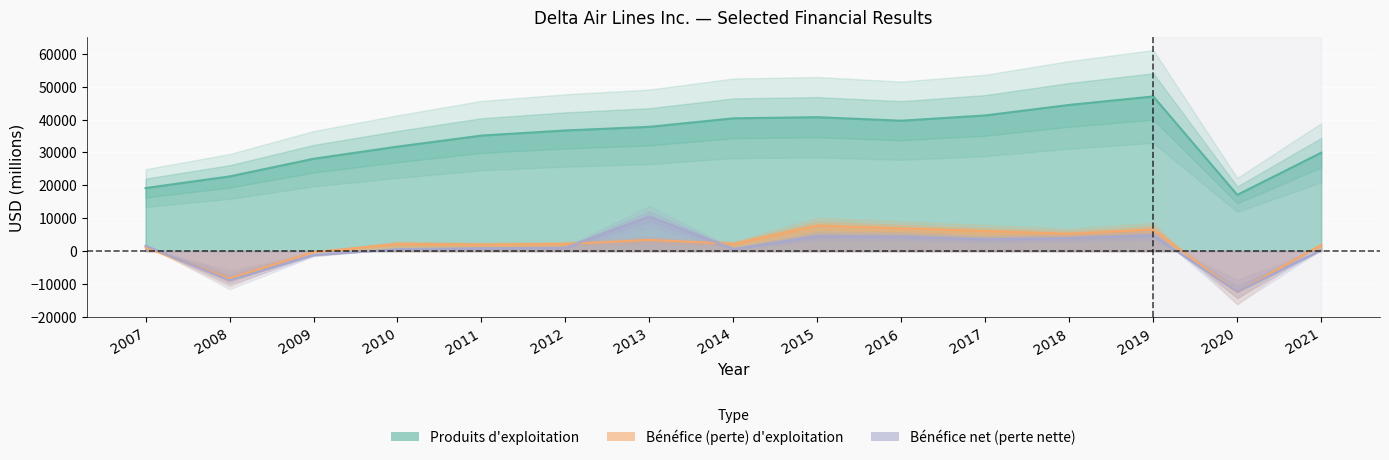

What is the value of the Bénéfice net (perte nette) point at the 14th from the left?

-12385